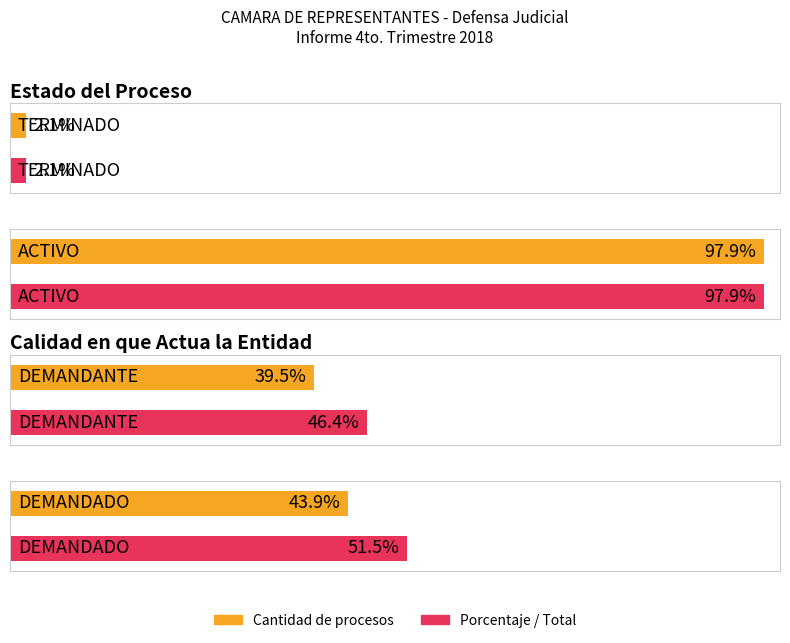

What is the label of the 2nd bar from the right?

DEMANDANTE